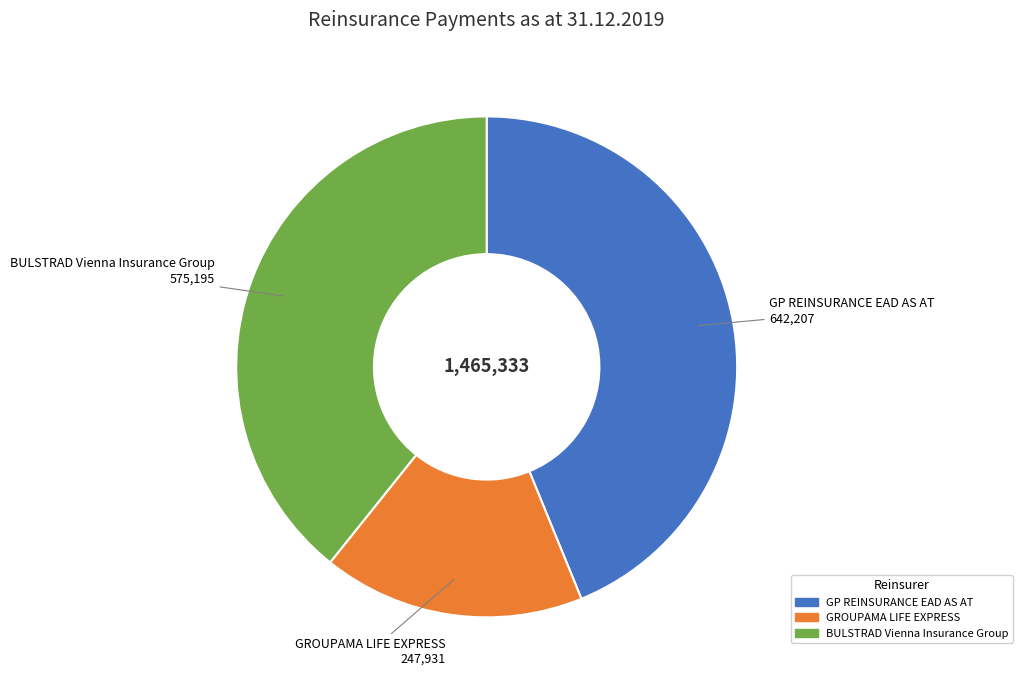

Approximately how many times larger is the value at GROUPAMA LIFE EXPRESS compared to BULSTRAD Vienna Insurance Group?

0.4